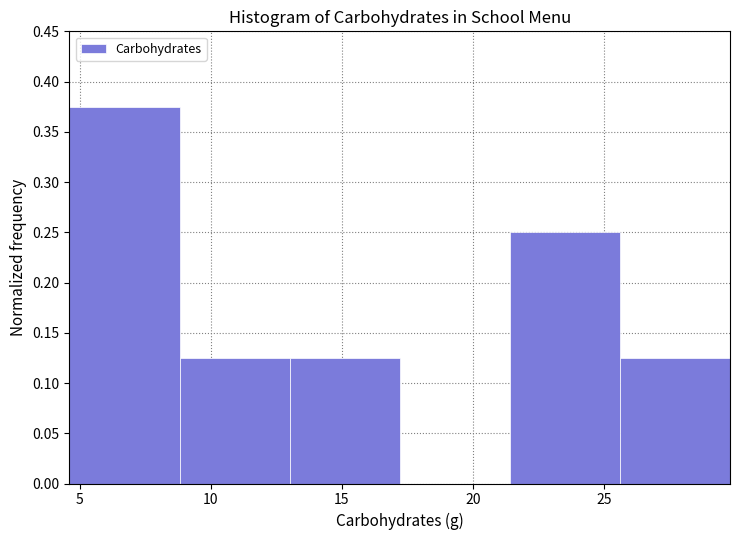

Reading left to right, transcribe this chart: for each bar, give the range it covers on the x-axis and its height. Neither the bar edges nor the heights are printed on the chart, so give them approximately, as read against the axes.

4.5 to 9.0: 0.375
9.0 to 13.0: 0.125
13.0 to 17.0: 0.125
17.0 to 21.5: 0
21.5 to 25.5: 0.250
25.5 to 30.0: 0.125